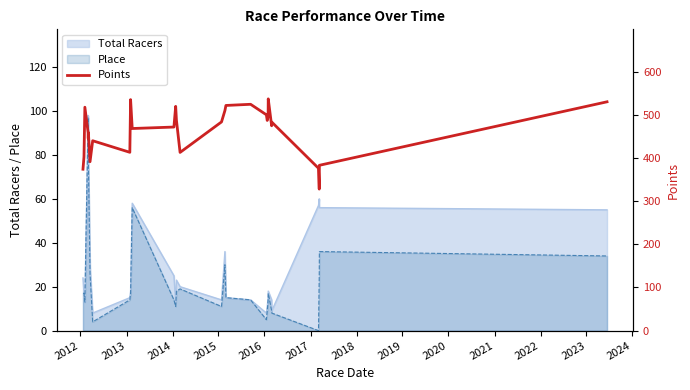

What is the highest value of the Place series?

97